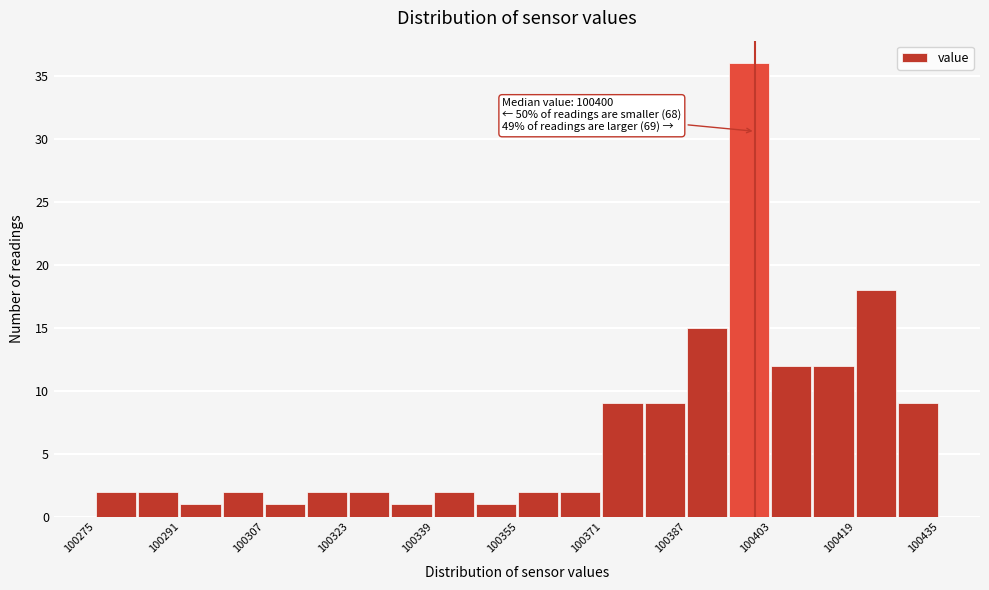

Which range on the x-axis has the tallest bar?

100395 to 100403